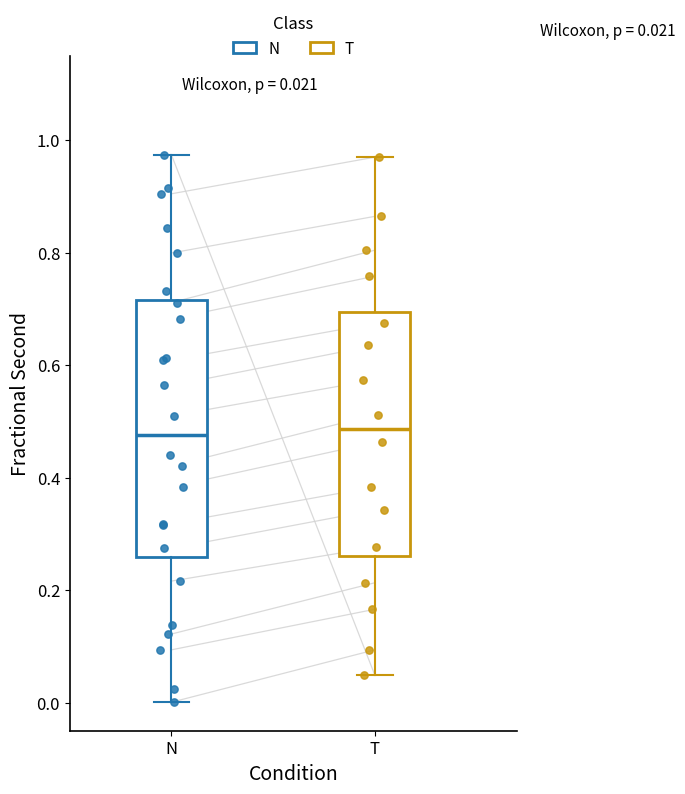

Comparing the boxes themselves (not the whiskers), which one is the tallest?

N